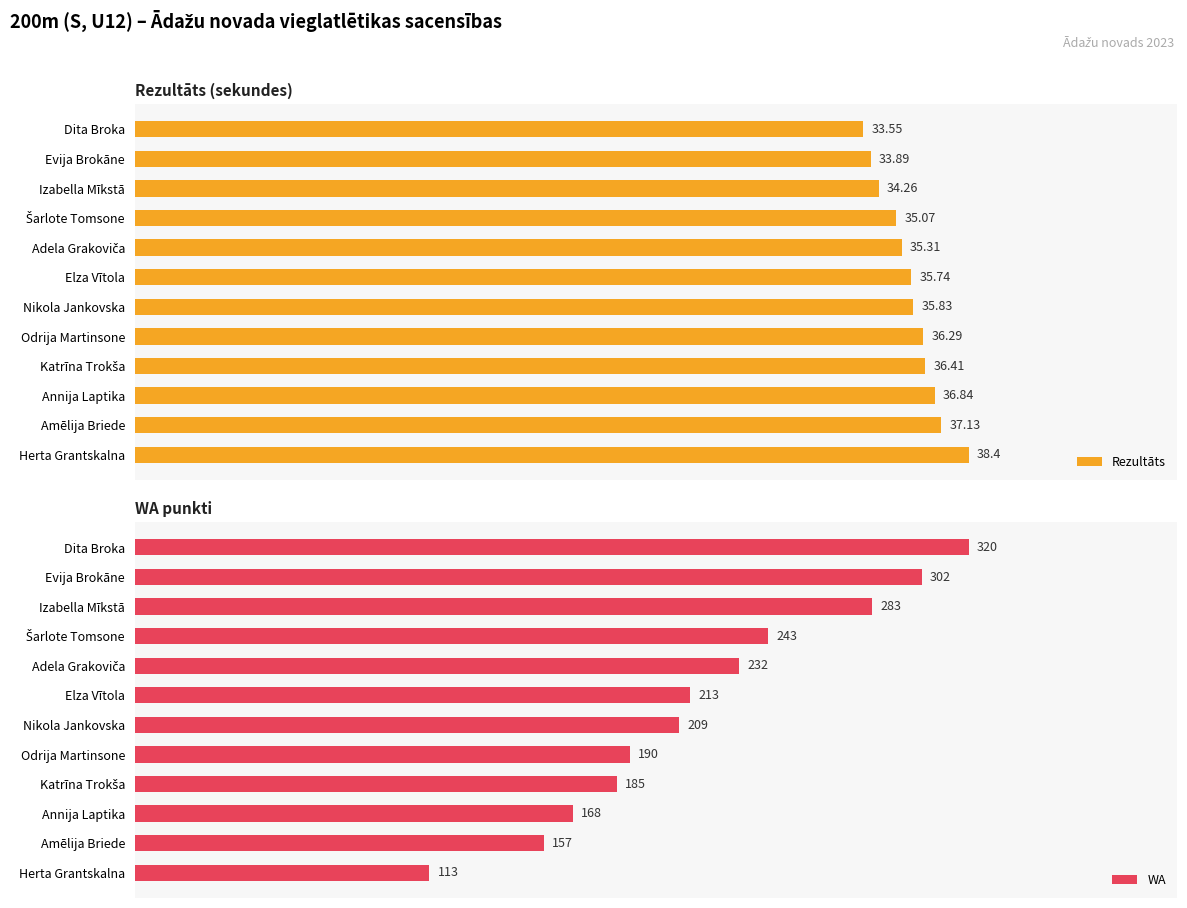

Are the bars horizontal?

Yes